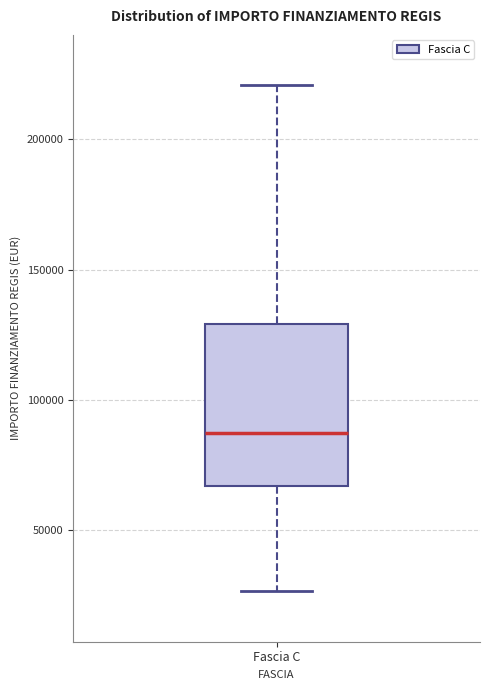

Read this box plot against the y-axis: the position of the median line, the range covered by the box, and the ends of both whiskers. The values are not printed on the chart, so give them approximately, as read against the axis.

median 85000, box 65000 to 130000, whiskers 25000 to 220000